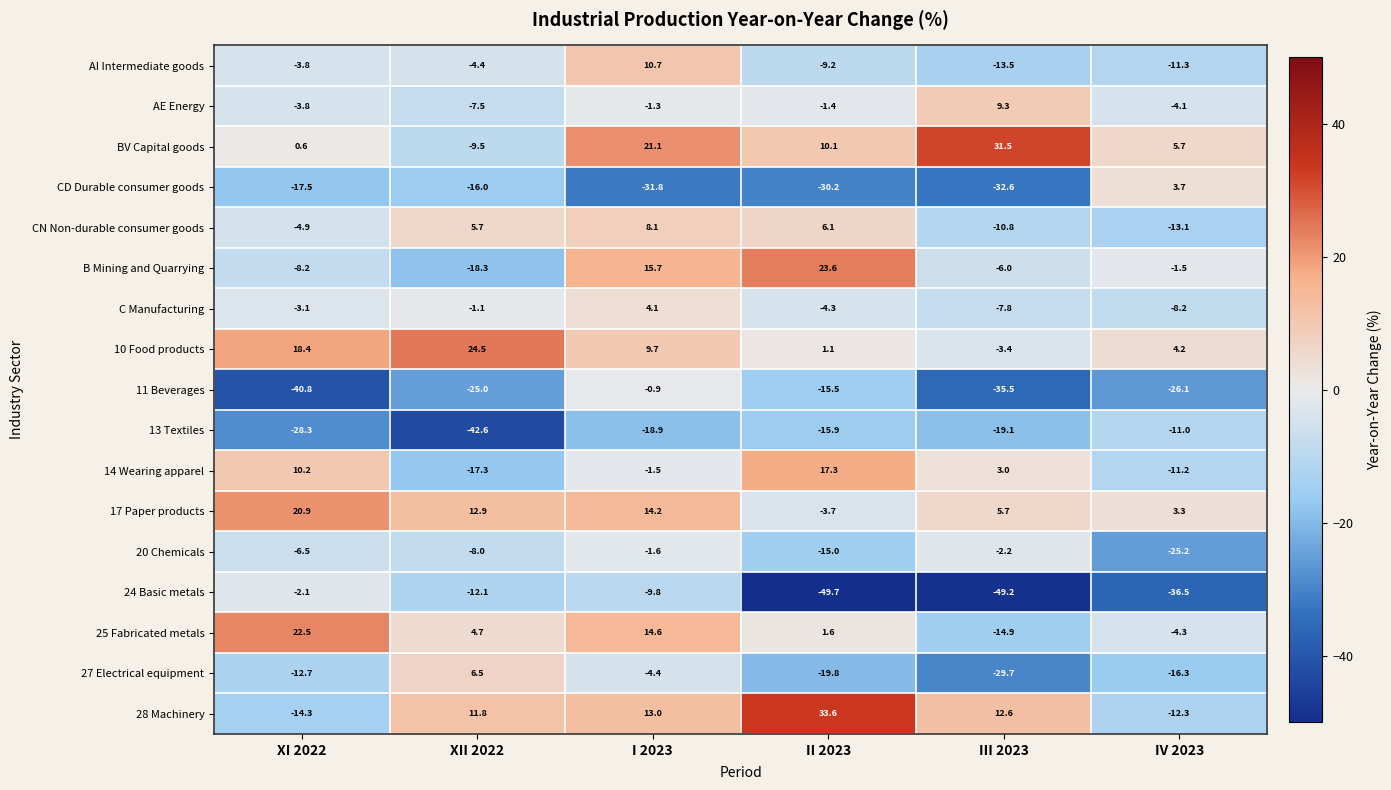

Count the number of data series in this chart.

17